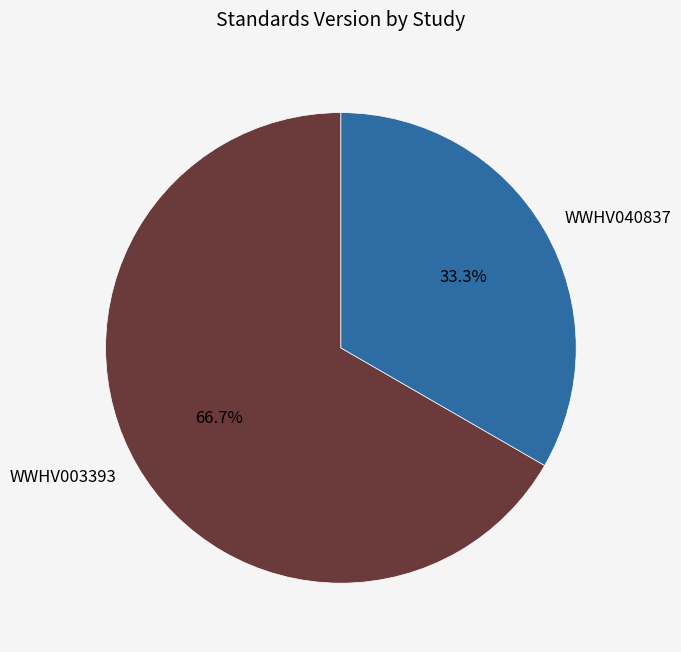

To the nearest percent, what percentage of the pie is WWHV003393?

67%